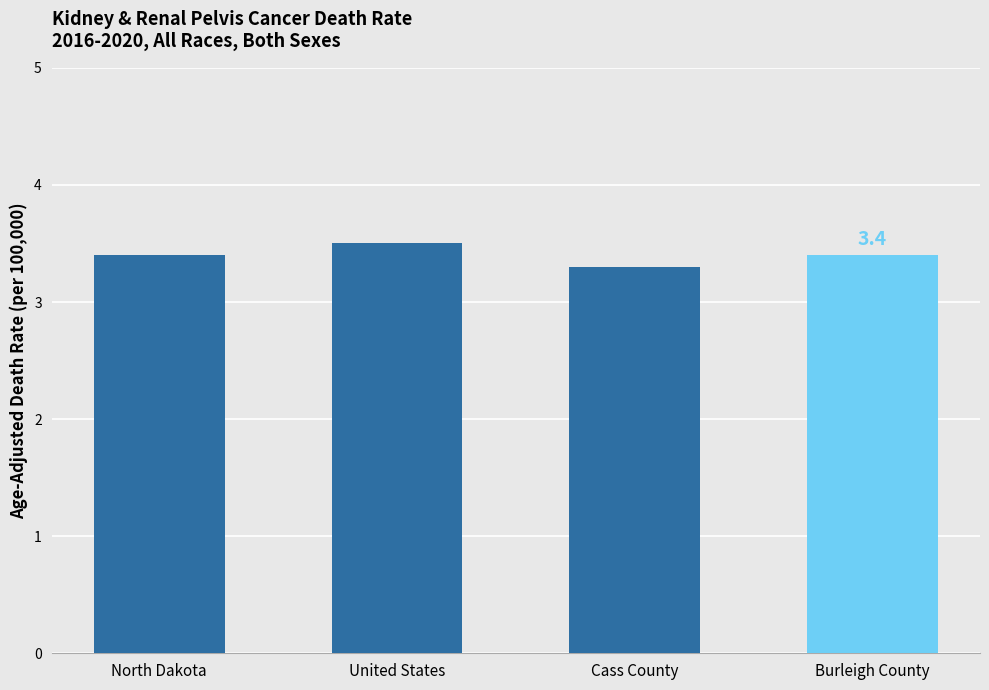

What is the difference between the values at Cass County and Burleigh County?

0.1